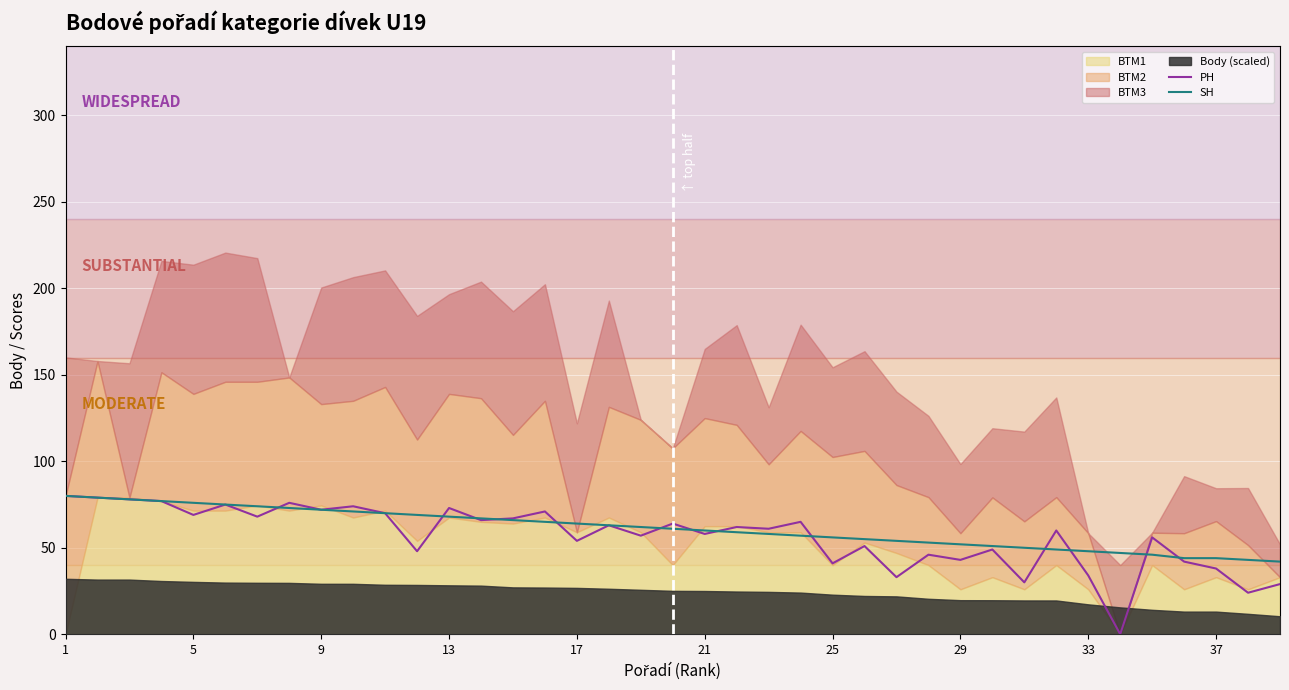

What is the minimum value for SH?

42